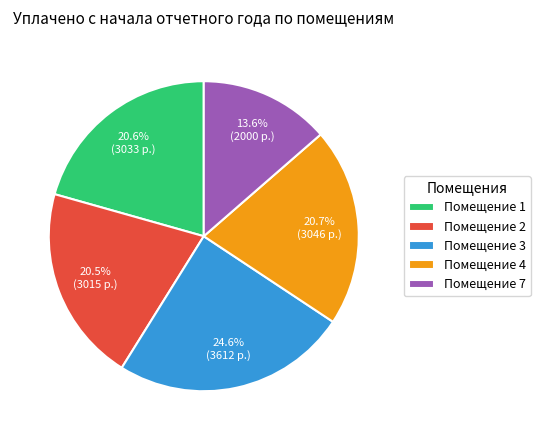

Is Помещение 7 the majority of the pie?

No